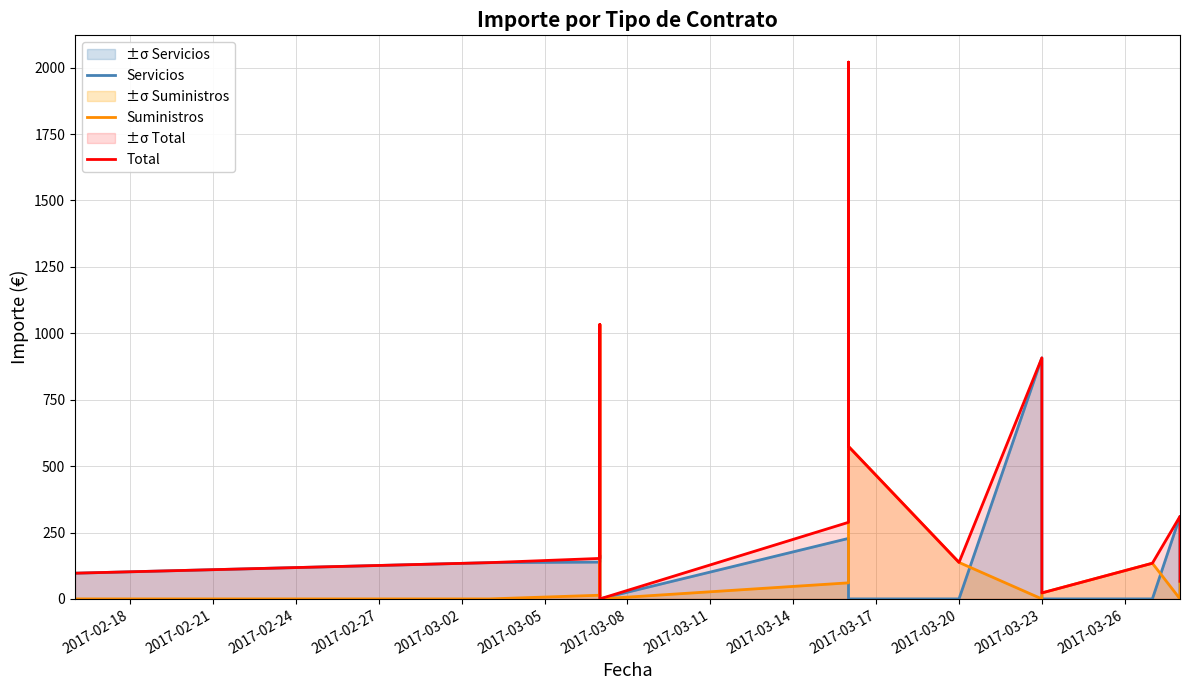

How many distinct data groups are displayed?

3